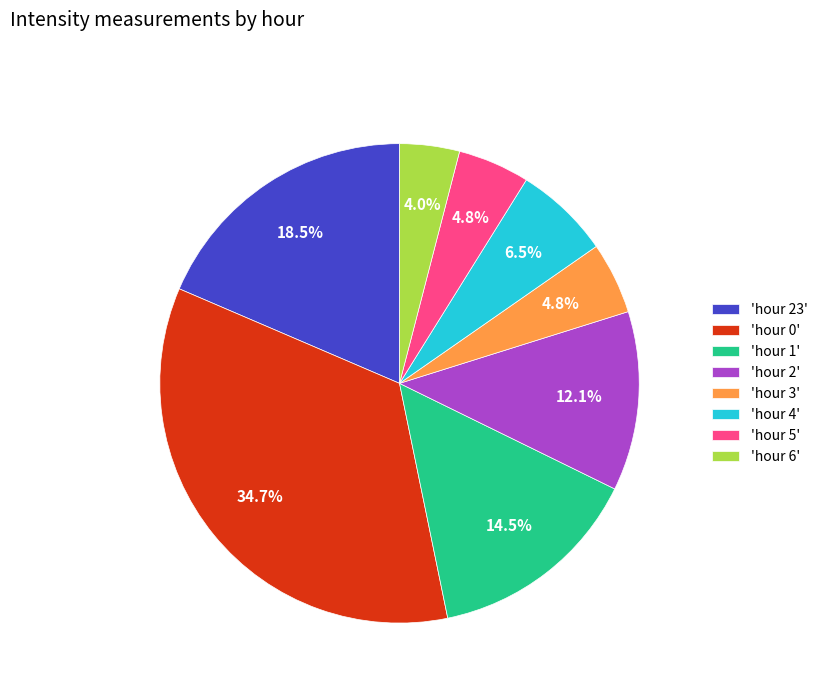

Is there any slice that represents more than half of the pie?

No